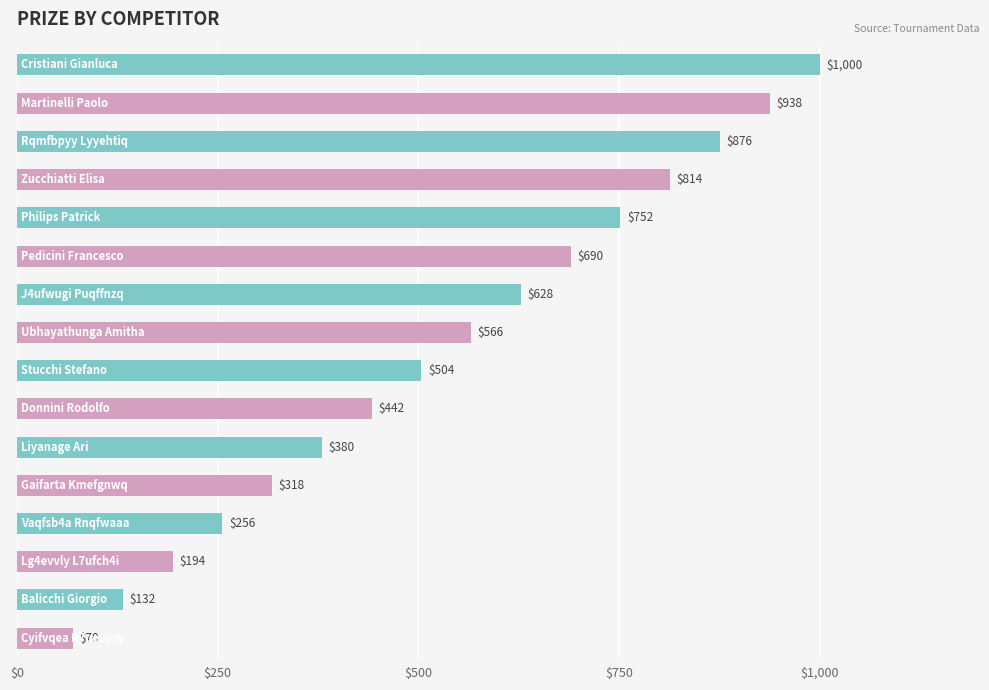

Reading bottom to top, what are all the values shown in this chart?

70	132	194	256	318	380	442	504	566	628	690	752	814	876	938	1000